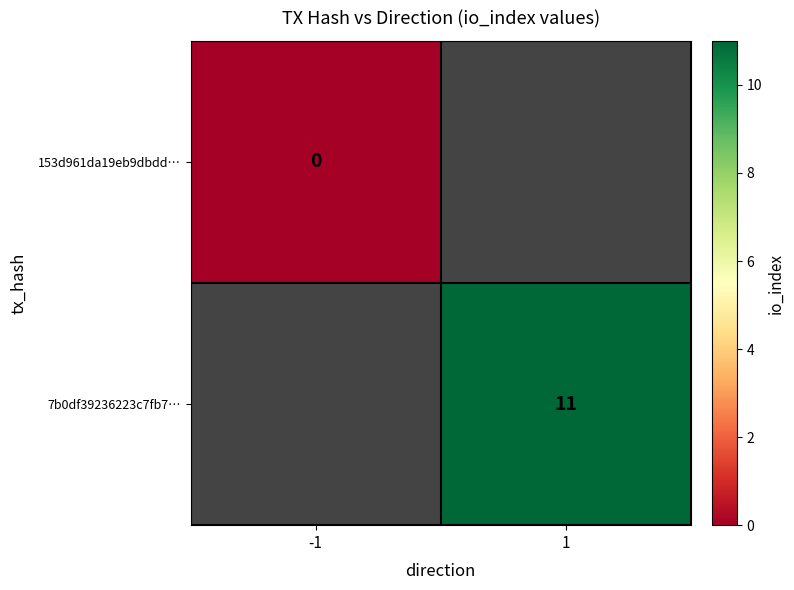

What is the greatest value displayed?

11.0